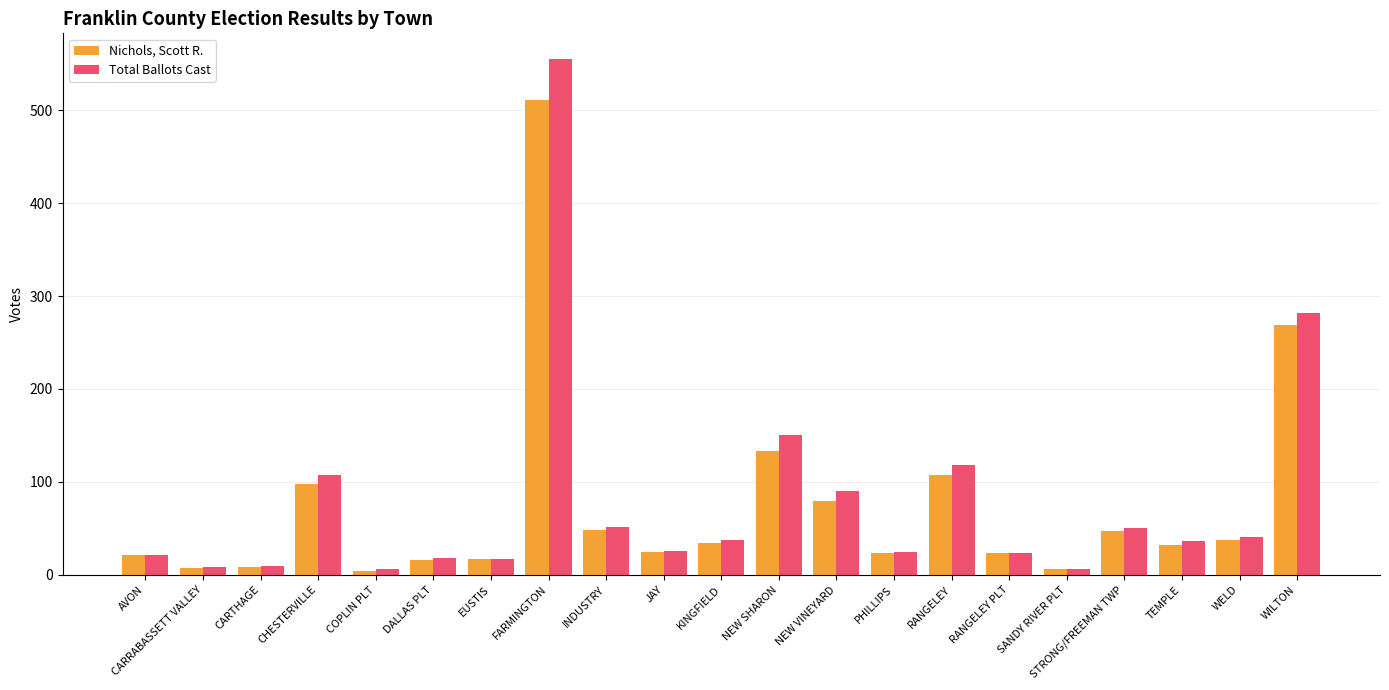

List the series in order of their peak value, lowest first.

Nichols, Scott R., Total Ballots Cast